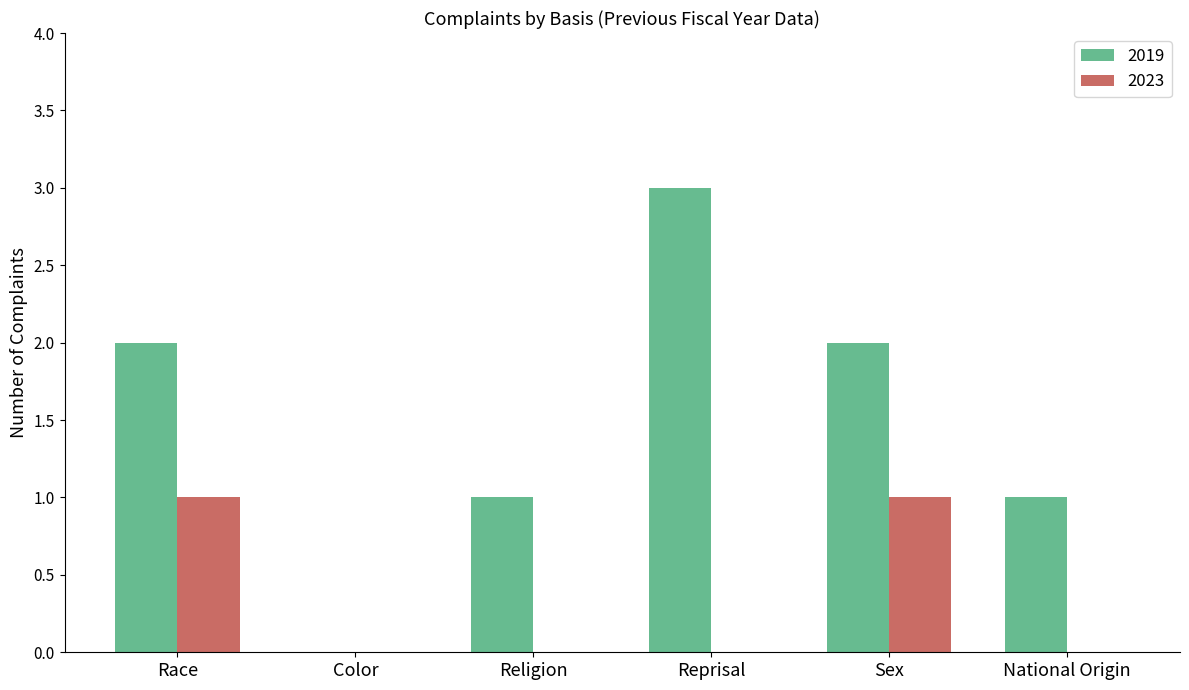

What are all the series names shown in the legend?

2019, 2023